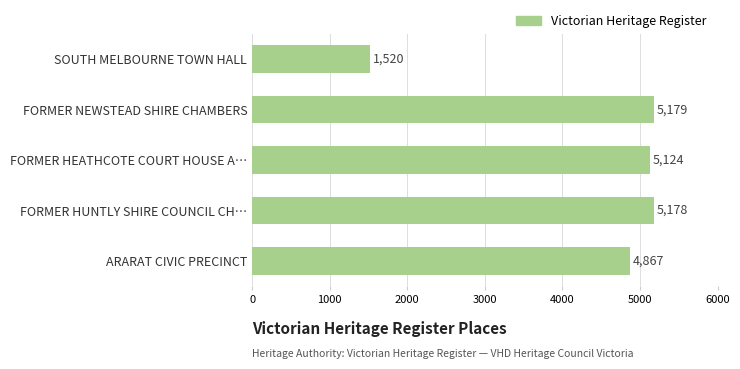

What is the difference between the values at SOUTH MELBOURNE TOWN HALL and FORMER NEWSTEAD SHIRE CHAMBERS?

3659